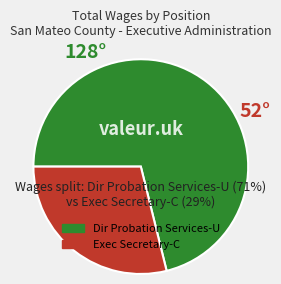

What is the smallest slice in the pie chart?

Exec Secretary-C